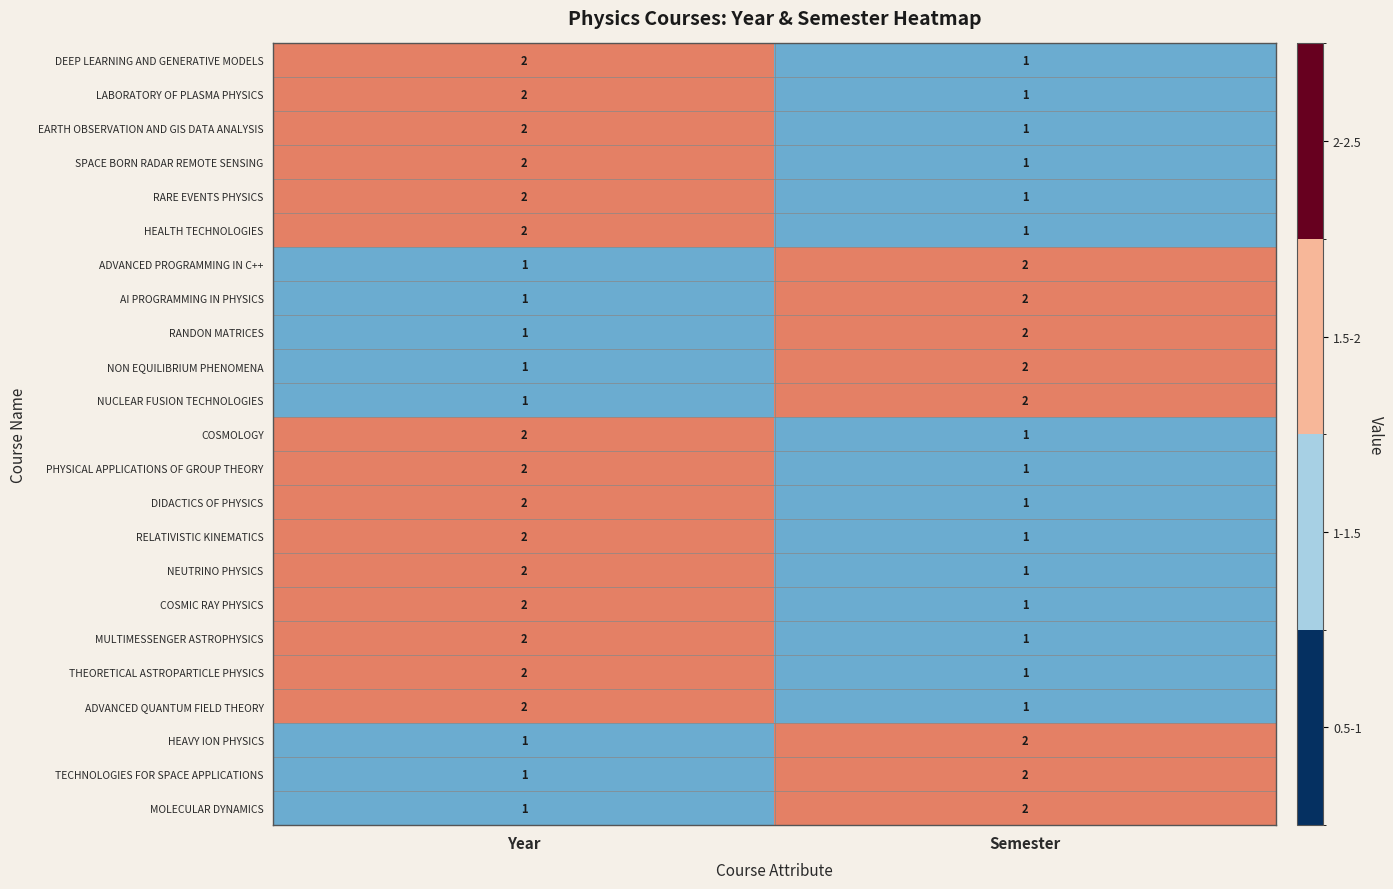

The NEUTRINO PHYSICS series shows 2 at Year. True or false?

True